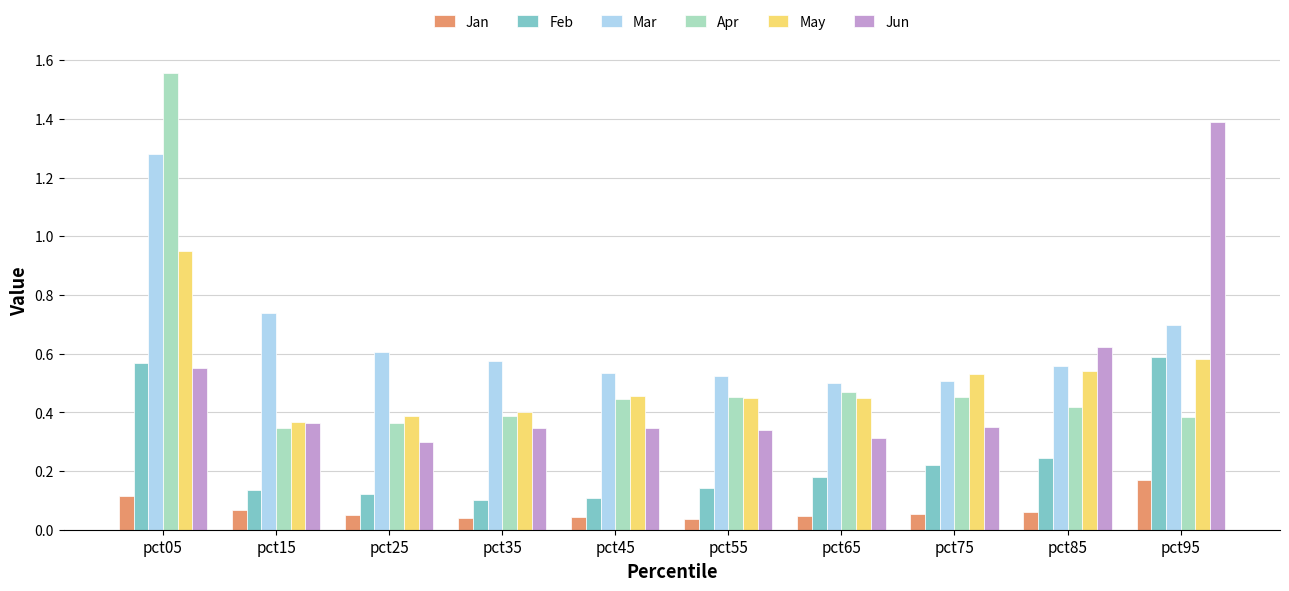

Rank the series by their maximum value, from highest to lowest.

Apr, Jun, Mar, May, Feb, Jan